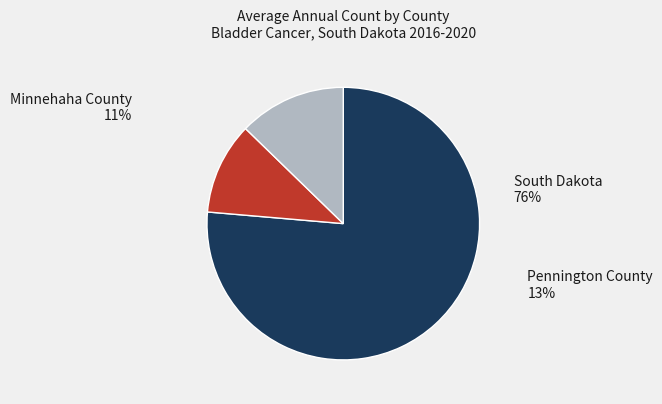

Count the number of slices in the pie.

3